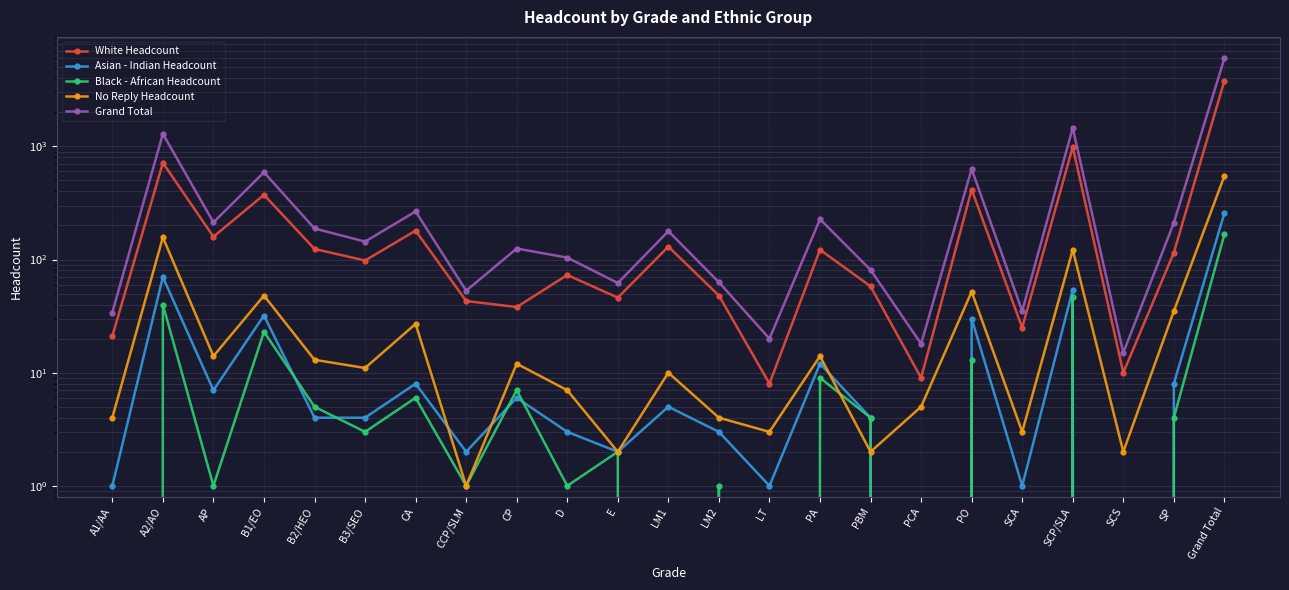

Reading left to right, transcribe all the data shown in this chart.

White Headcount: 21	716	159	373	124	98	180	43	38	73	46	130	48	8	122	58	9	415	25	989	10	115	3800
Asian - Indian Headcount: 1	70	7	32	4	4	8	2	6	3	2	5	3	1	12	4	0	30	1	54	0	8	257
Black - African Headcount: 0	40	1	23	5	3	6	1	7	1	2	0	1	0	9	4	0	13	0	47	0	4	167
No Reply Headcount: 4	157	14	48	13	11	27	1	12	7	2	10	4	3	14	2	5	52	3	122	2	35	548
Grand Total: 34	1291	213	590	188	144	266	53	125	104	62	178	63	20	227	81	18	630	35	1456	15	211	6004